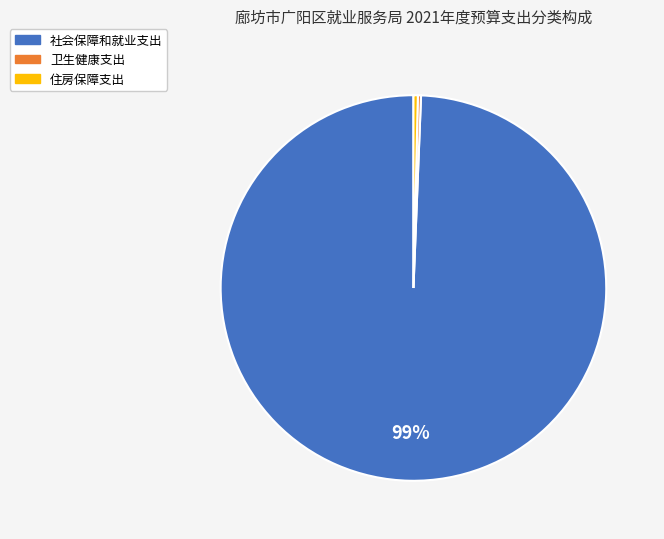

Which has a higher value, 社会保障和就业支出 or 住房保障支出?

社会保障和就业支出